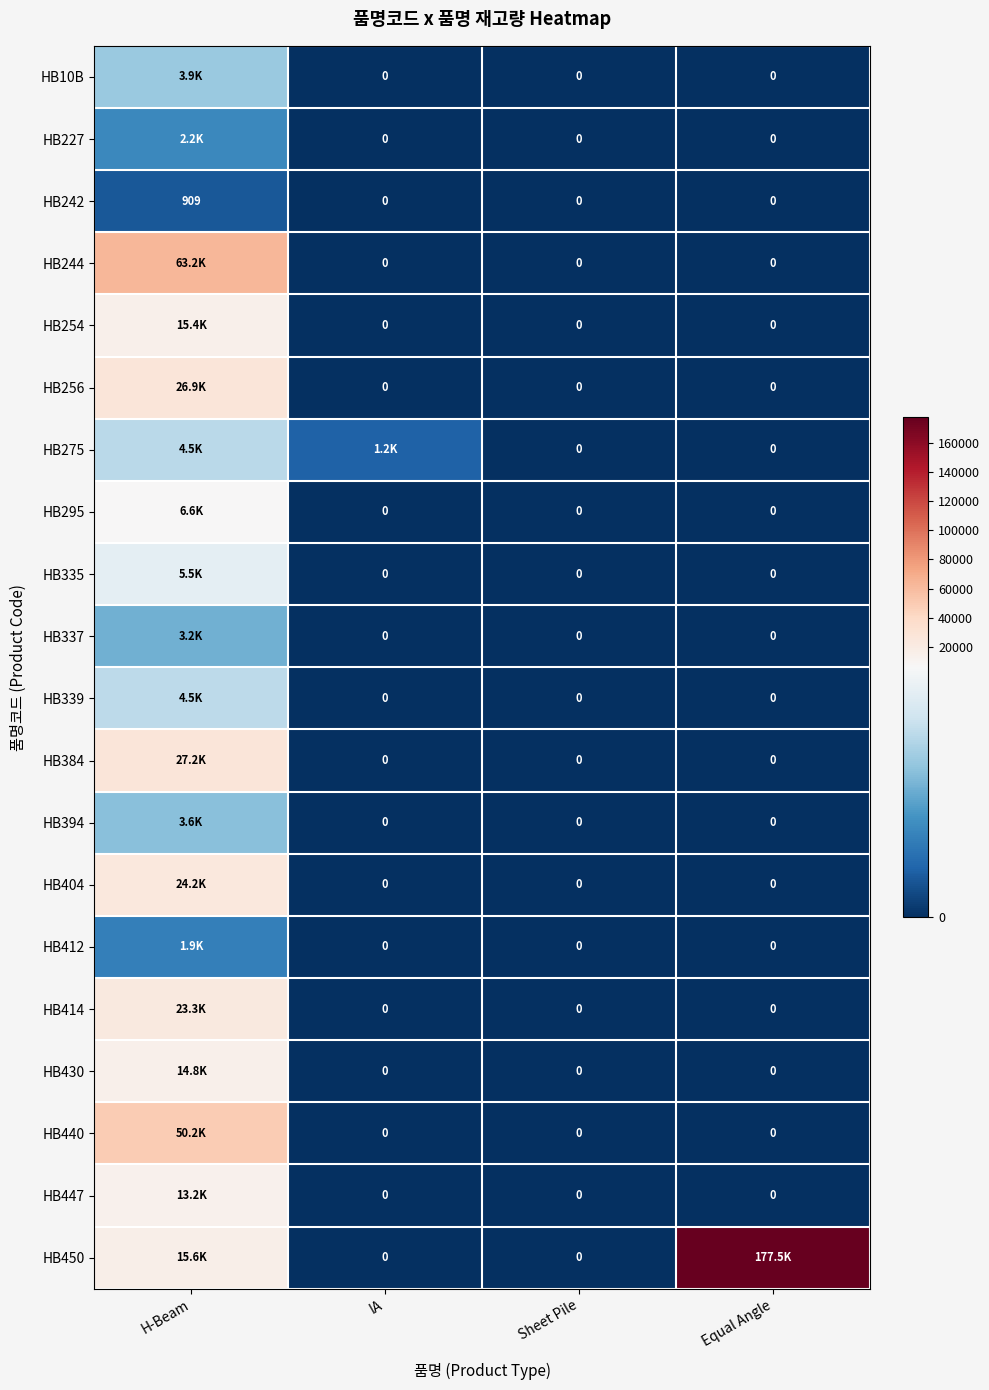

How many data points does each series have?

4